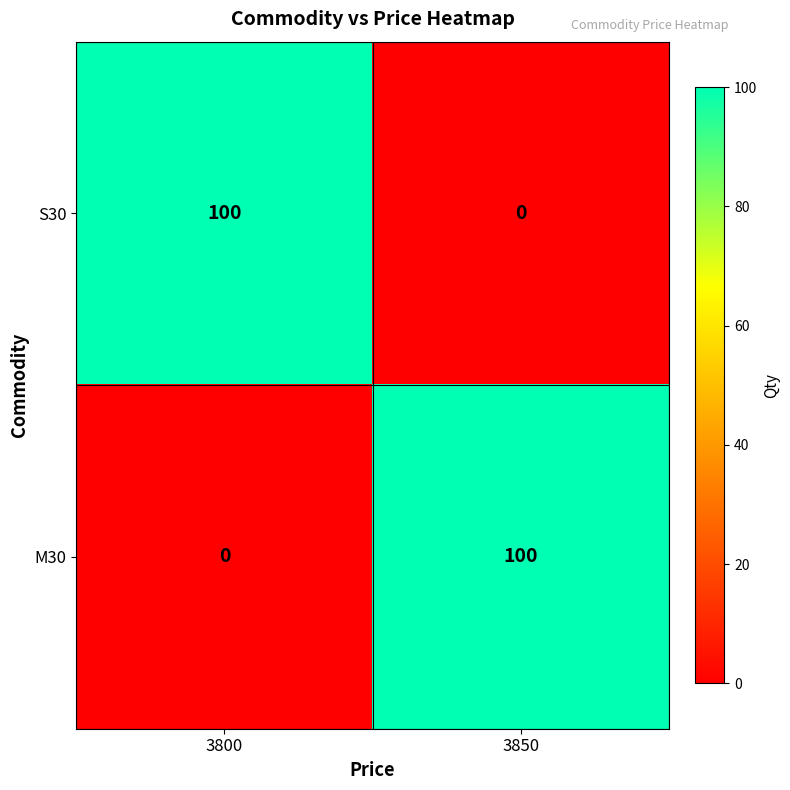

What value does the M30 series have at 3850?

100